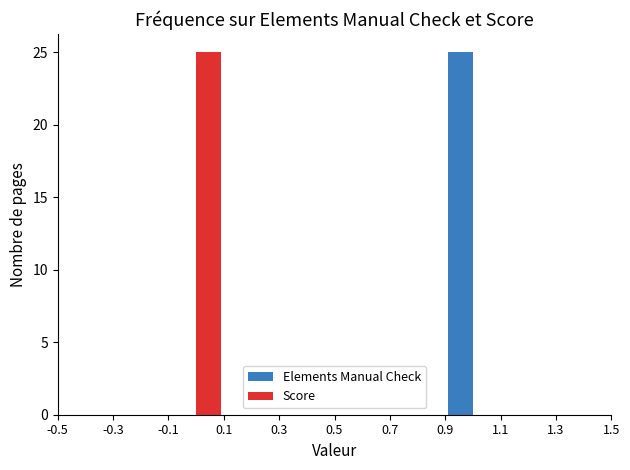

What is the height of the Score bar covering -0.1 to 0.1 on the x-axis? The values are not printed on the chart, so give them approximately, as read against the axis.

25